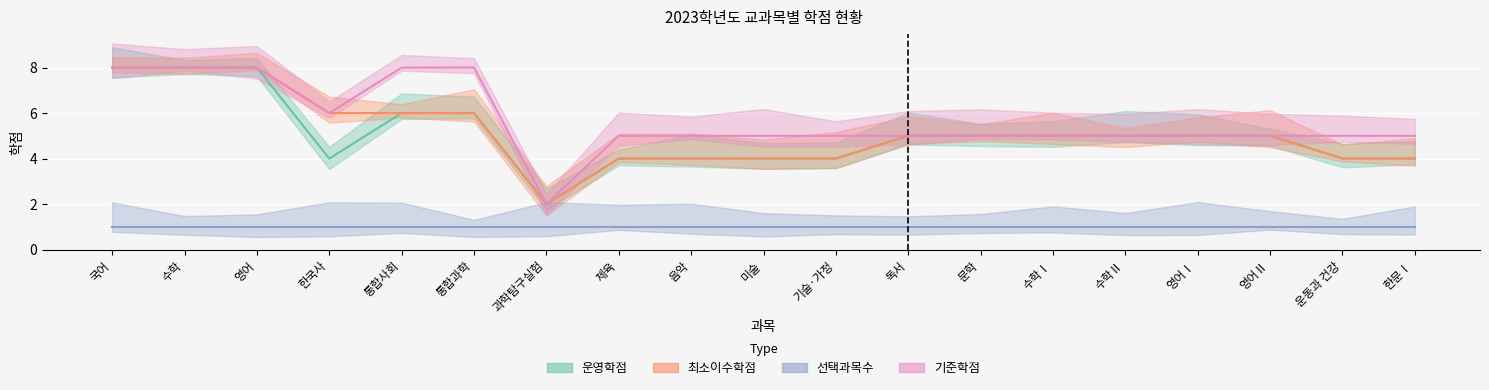

How many lines are shown in the chart?

4